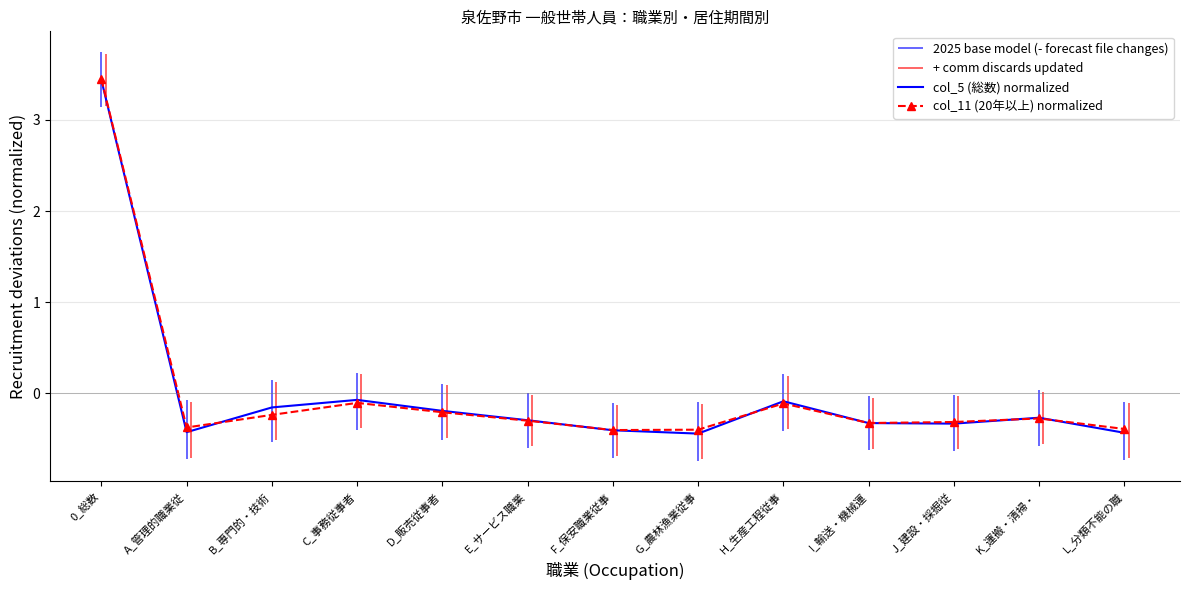

Which series has the largest total across all categories?

col_5 (総数) normalized